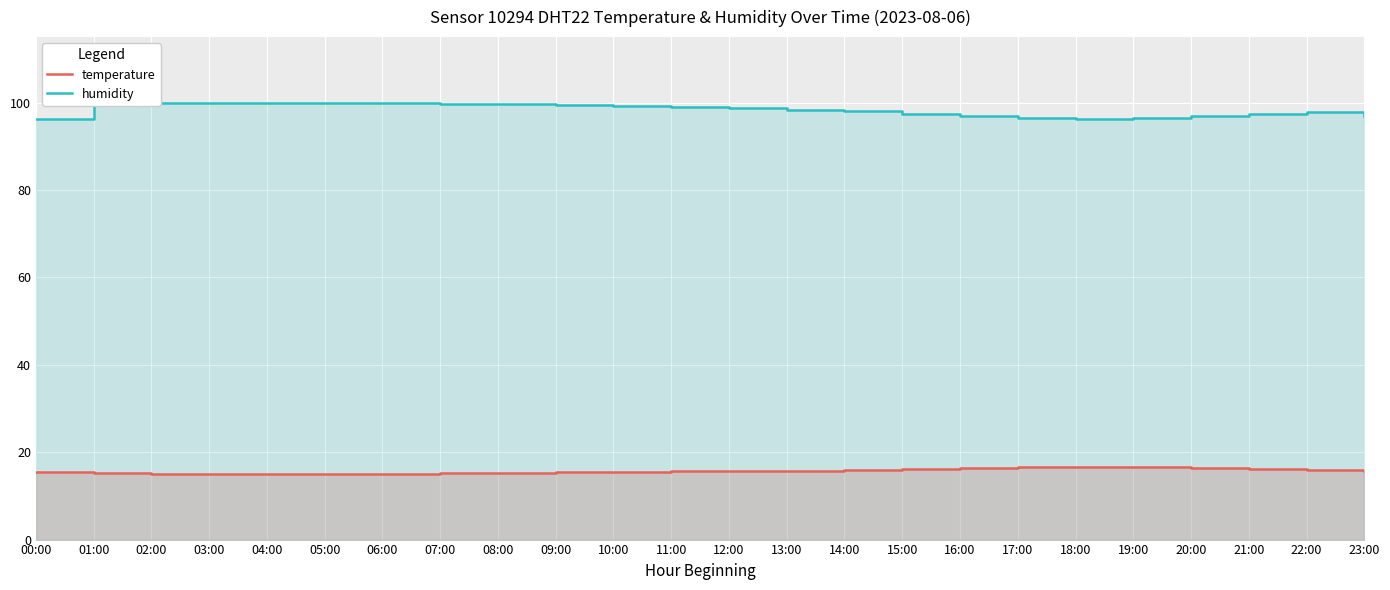

Rank the categories by humidity value from highest to lowest.

01:00, 02:00, 03:00, 04:00, 05:00, 06:00, 07:00, 08:00, 09:00, 10:00, 11:00, 12:00, 13:00, 14:00, 22:00, 15:00, 21:00, 16:00, 20:00, 23:00, 17:00, 19:00, 00:00, 18:00